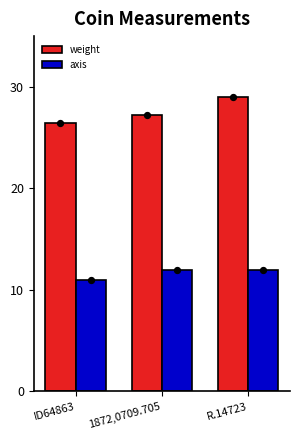

What are all the series names shown in the legend?

weight, axis